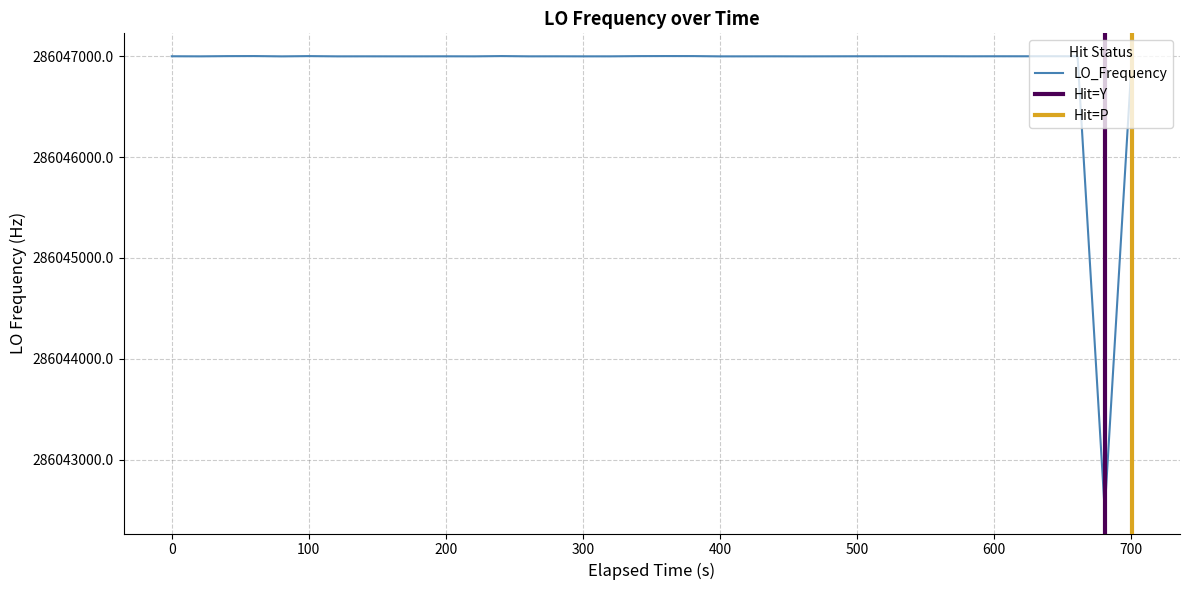

At which category does the data reach its first local valley?

100